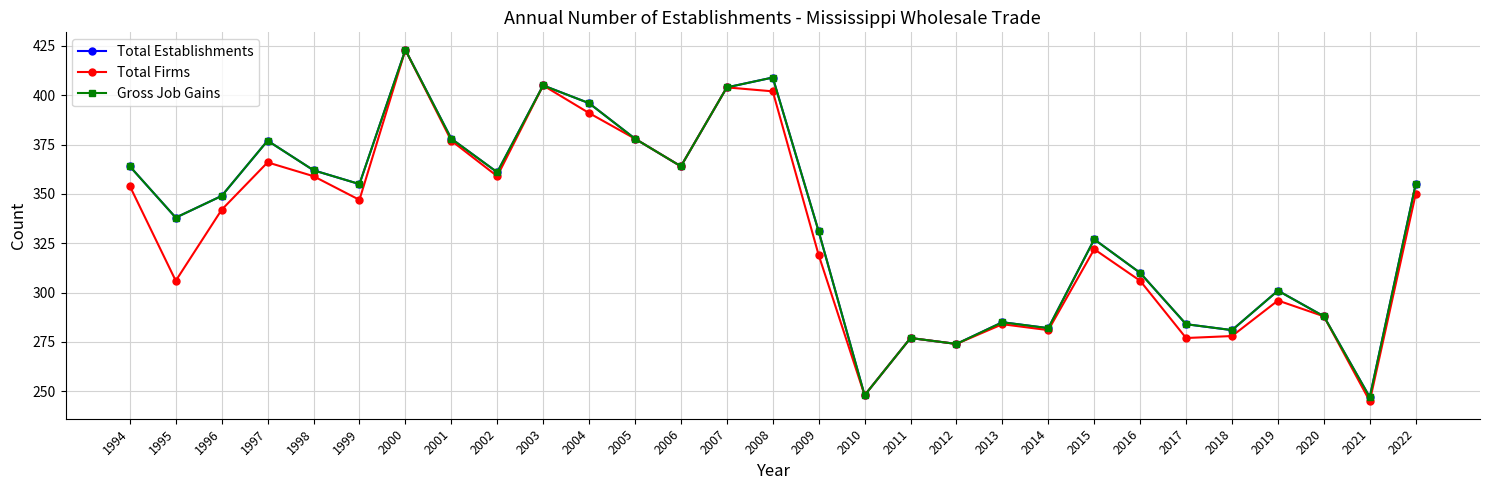

What is the value of the Gross Job Gains point at the 8th from the left?

378